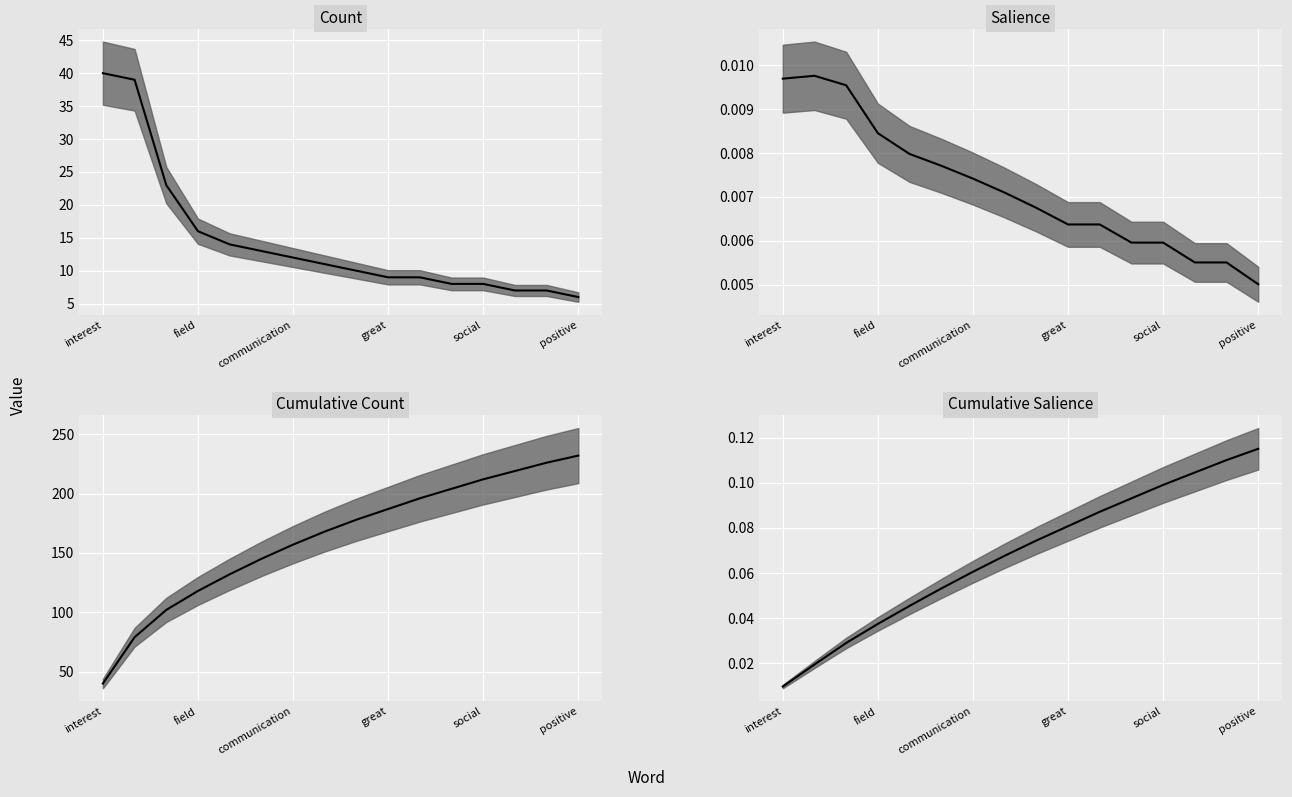

What is the maximum value shown in the chart?

232.0